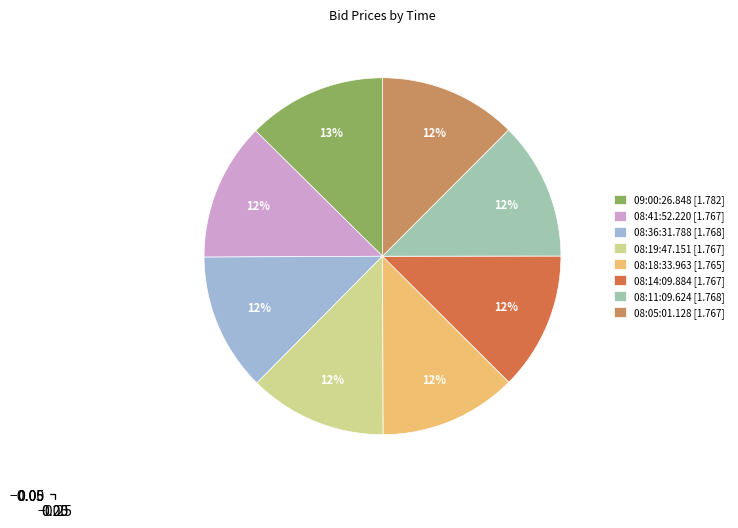

How many segments does this pie chart have?

8